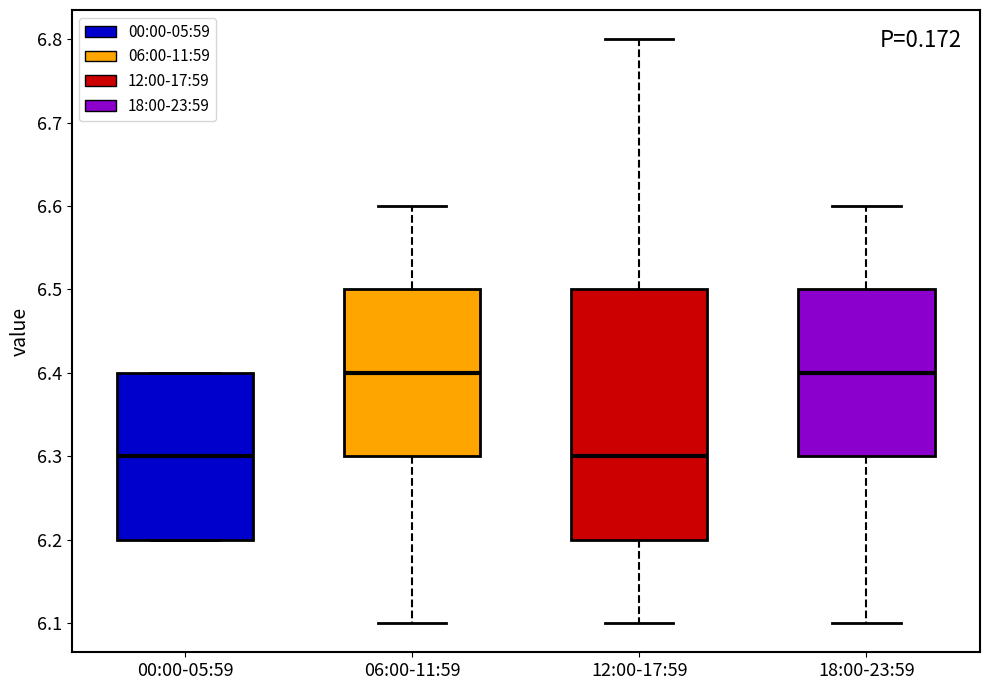

Where is the upper edge of the box for 00:00-05:59 on the y-axis? The values are not printed on the chart, so give them approximately, as read against the axis.

6.4